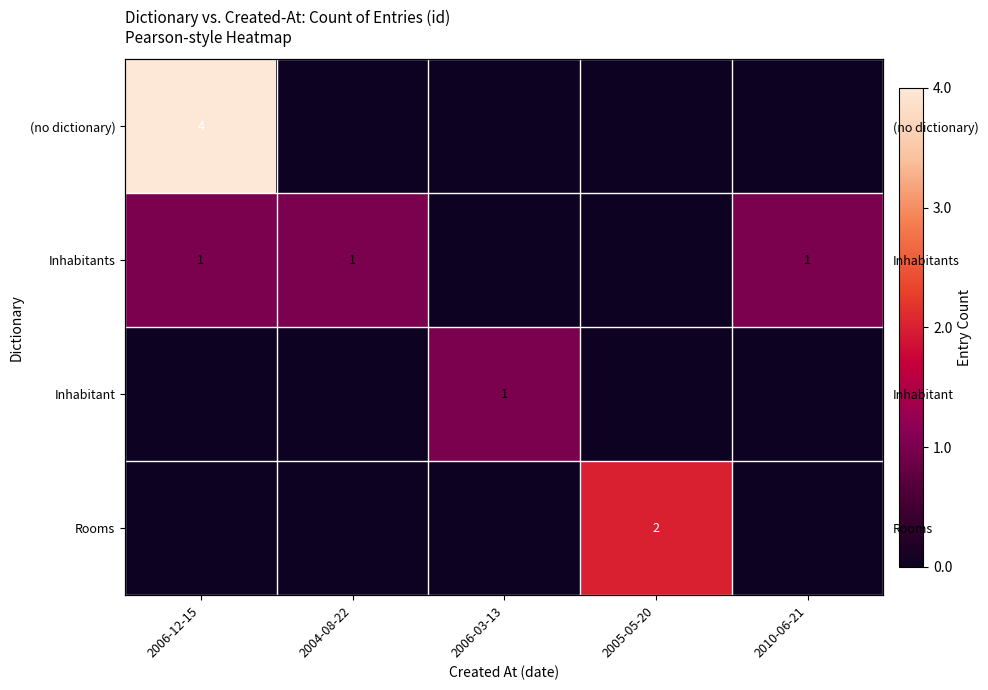

How many Rooms values are between 0 and 1?

4